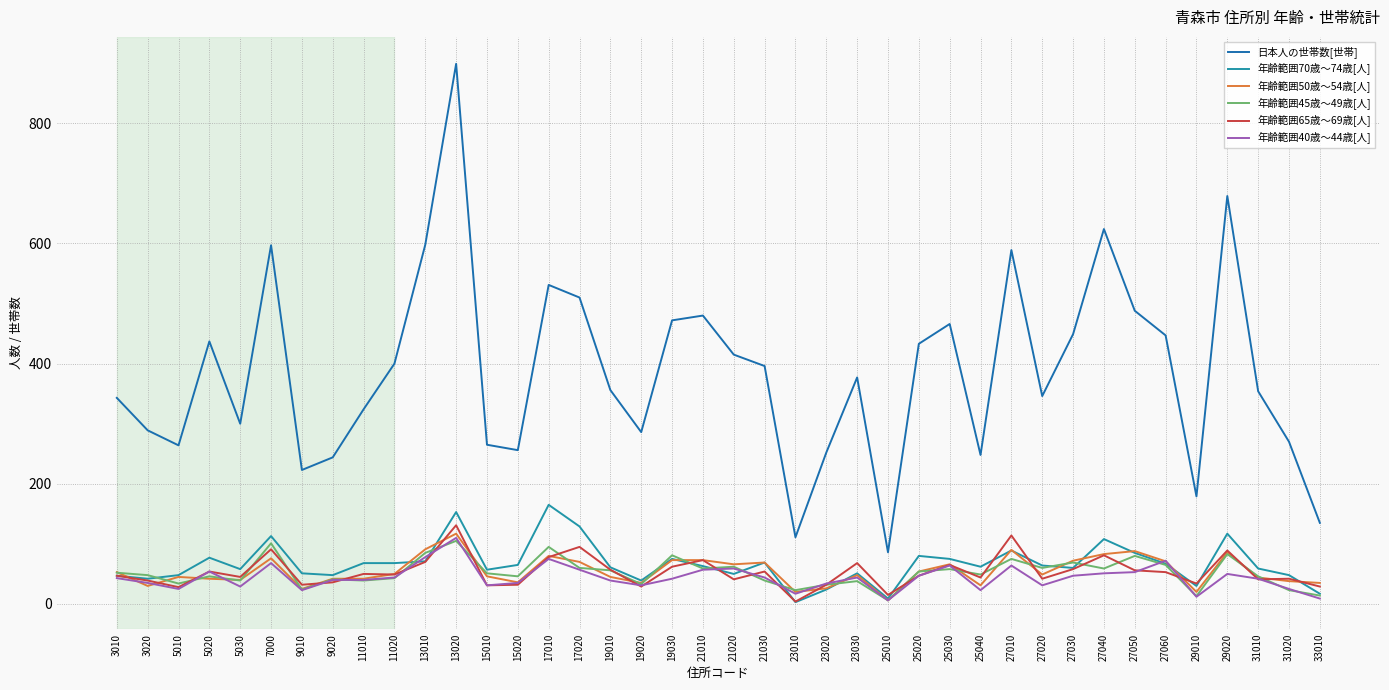

True or false: 日本人の世帯数[世帯] and 年齢範囲65歳～69歳[人] cross at least once.

False